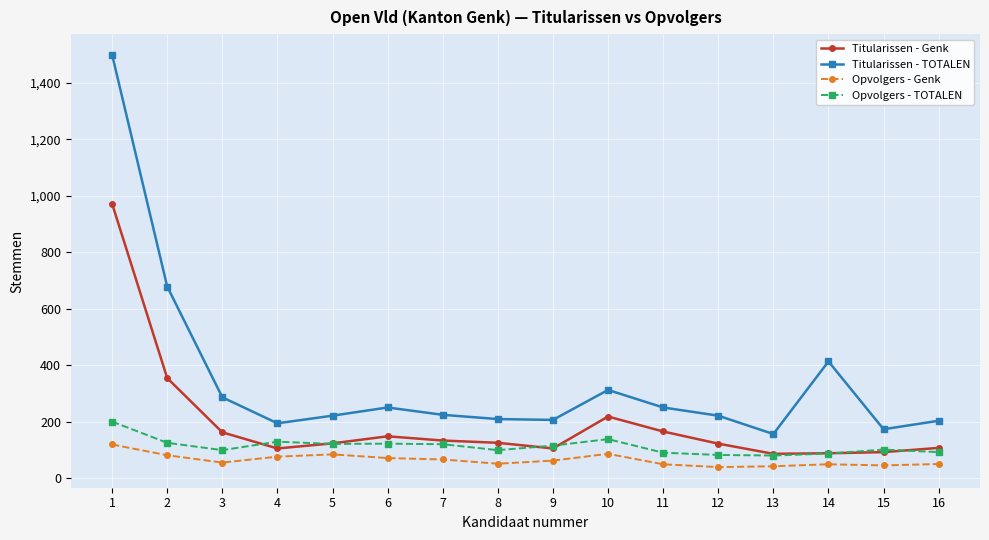

What is the lowest value of the Titularissen - Genk series?

87